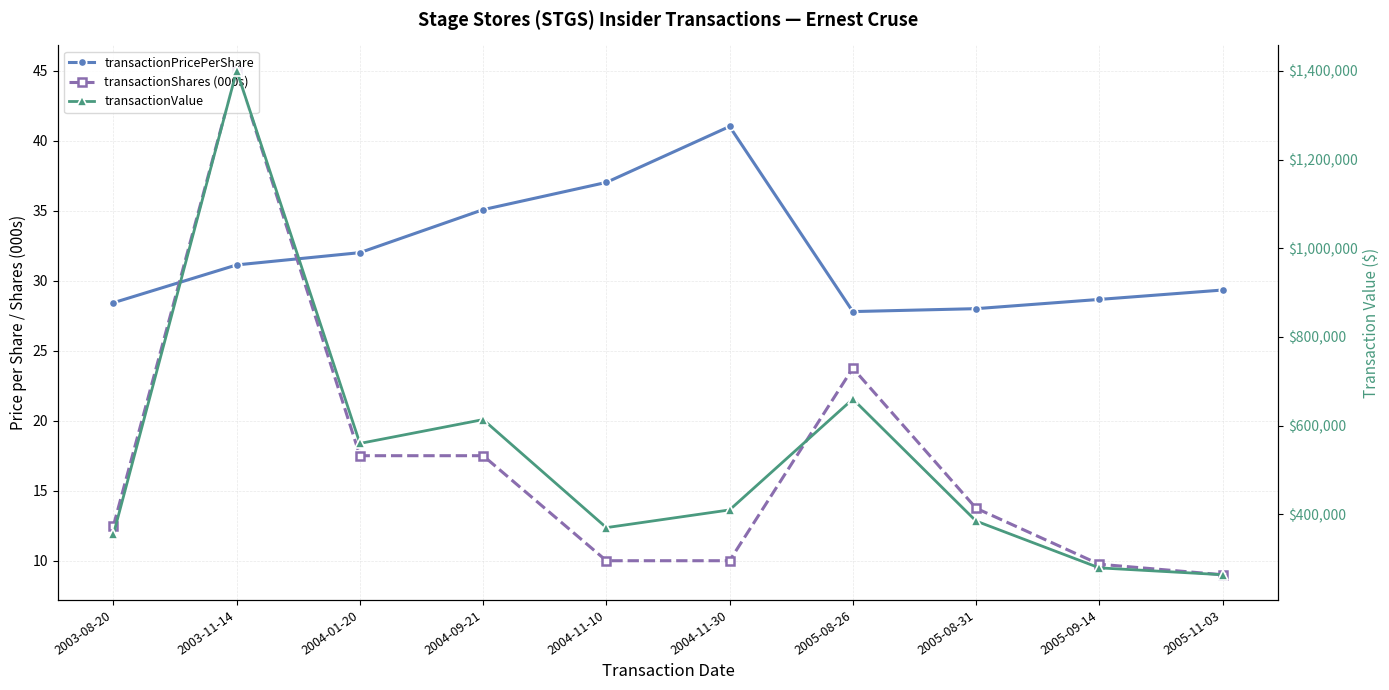

What is the sum of the transactionShares (000s) values at 2004-01-20 and 2004-09-21?

35.0